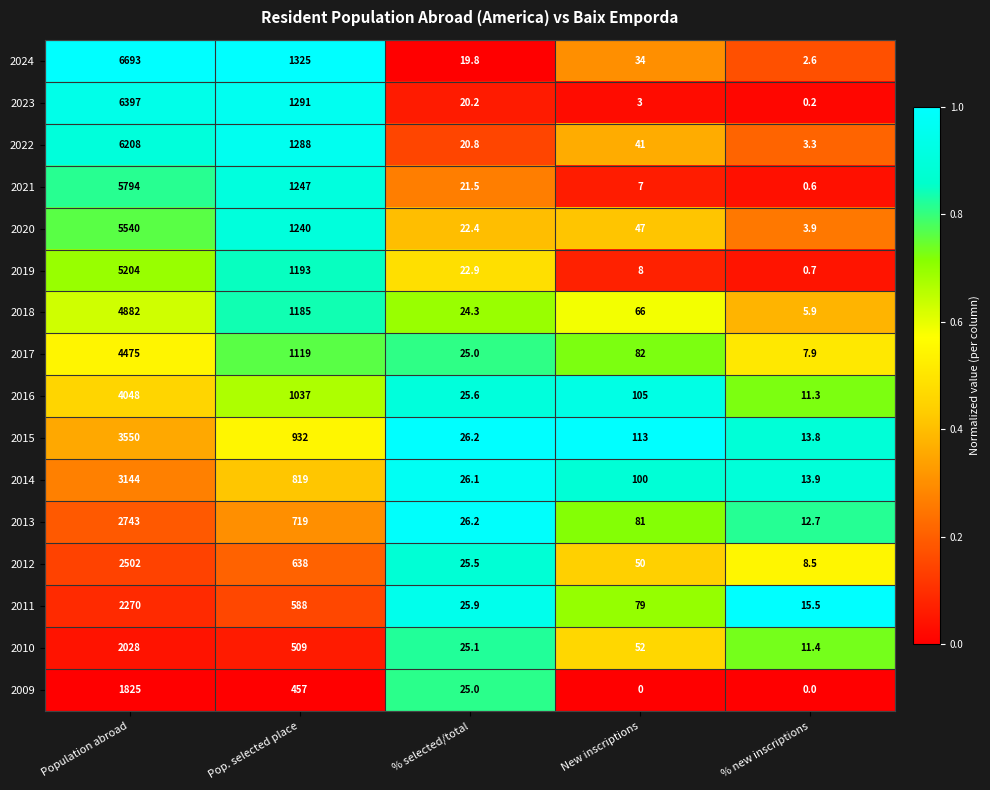

Which series has the largest range (max minus min)?

2024